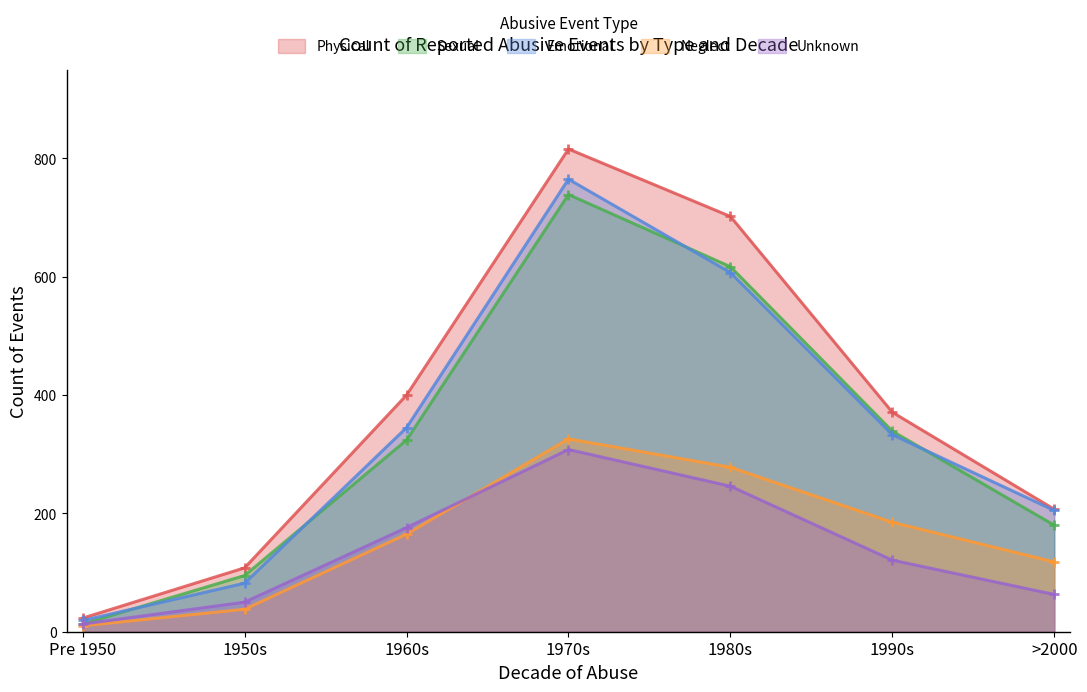

What is the average value of the Sexual series?

330